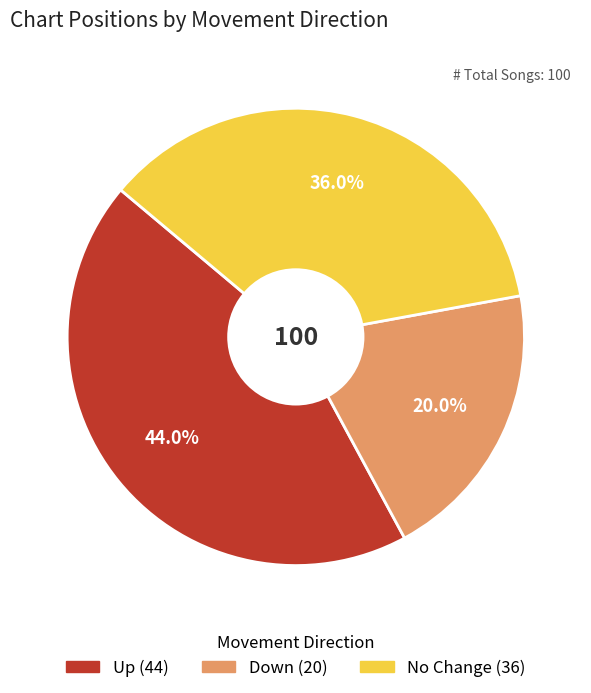

Does any single category account for the majority?

No